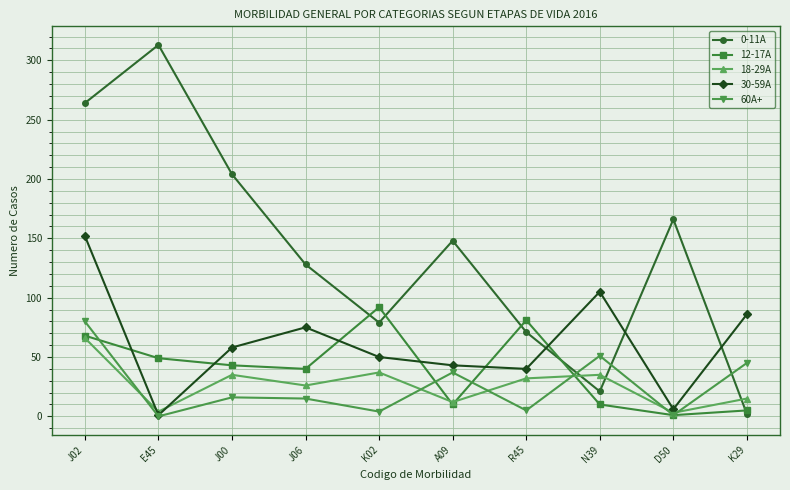

Which series has the largest total across all categories?

0-11A